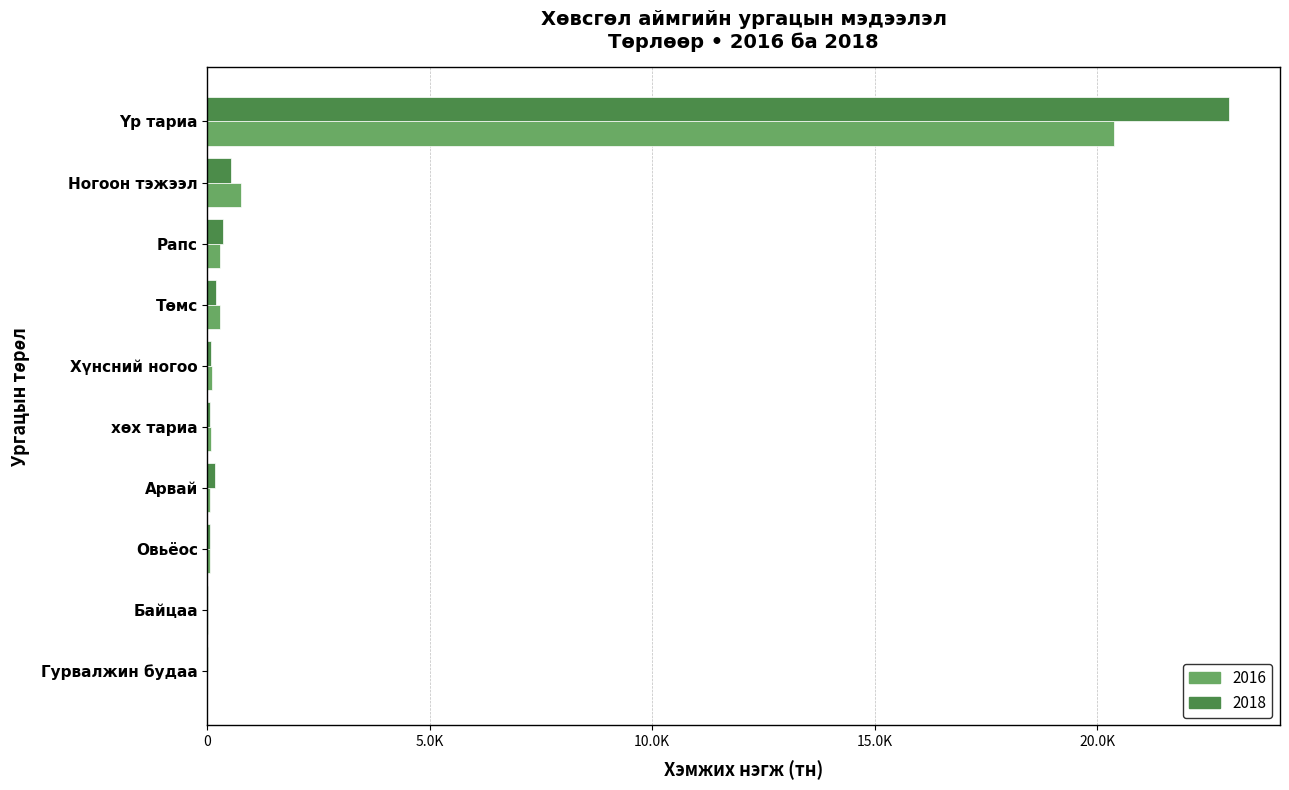

What are all the series names shown in the legend?

2016, 2018